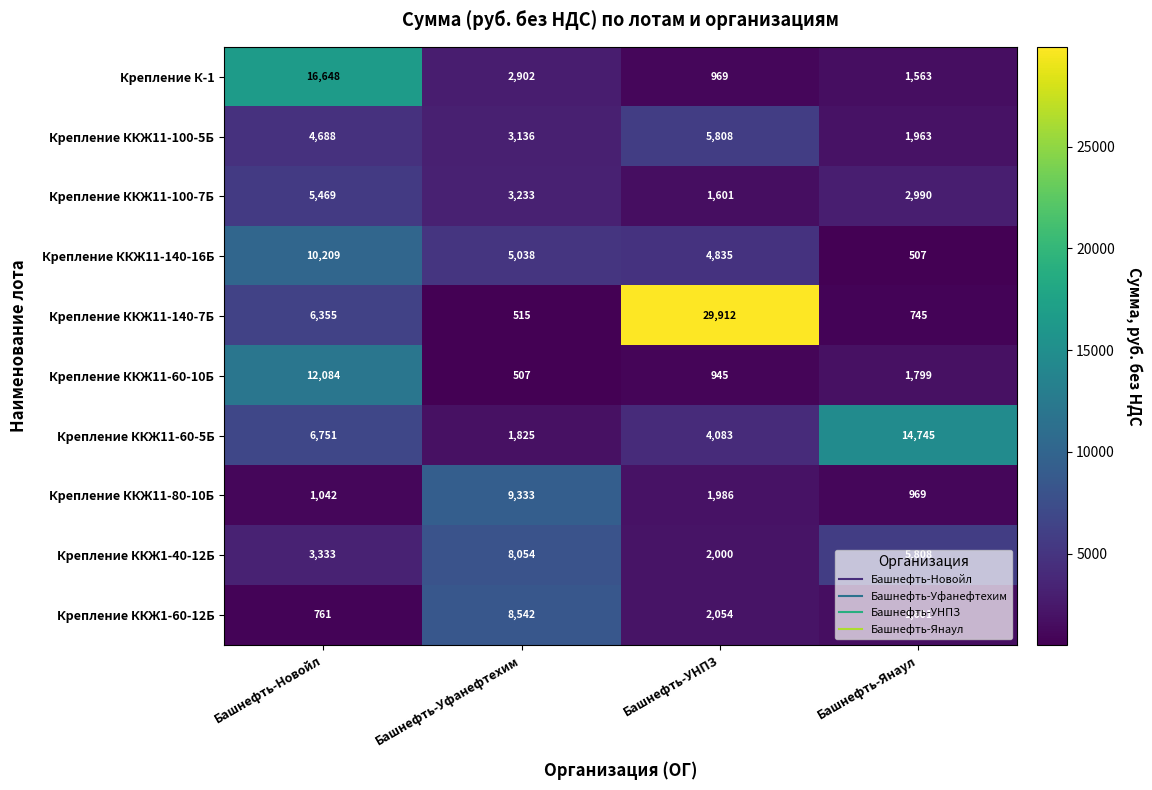

Is it true that Крепление ККЖ11-80-10Б equals 5671 at Башнефть-Уфанефтехим?

False